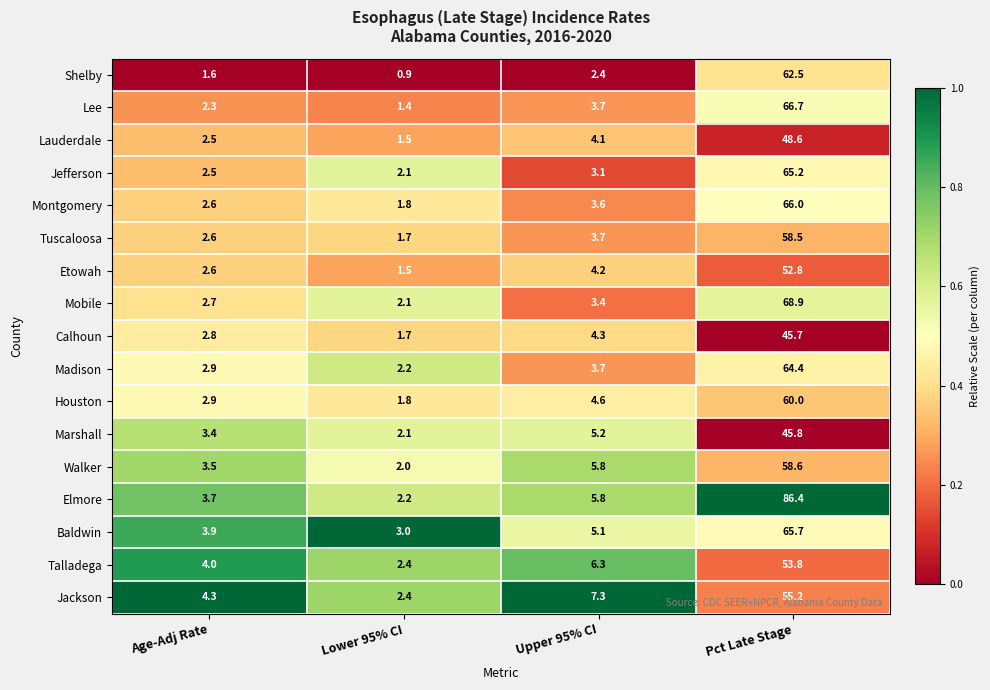

List the series in order of their peak value, highest first.

Elmore, Mobile, Lee, Montgomery, Baldwin, Jefferson, Madison, Shelby, Houston, Walker, Tuscaloosa, Jackson, Talladega, Etowah, Lauderdale, Marshall, Calhoun